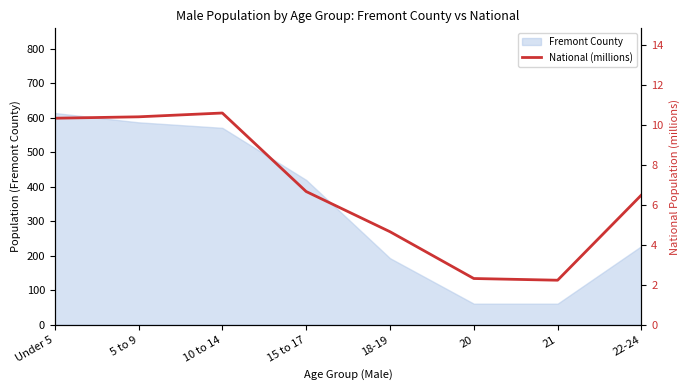

At which label is Fremont County closest to 337?

15 to 17